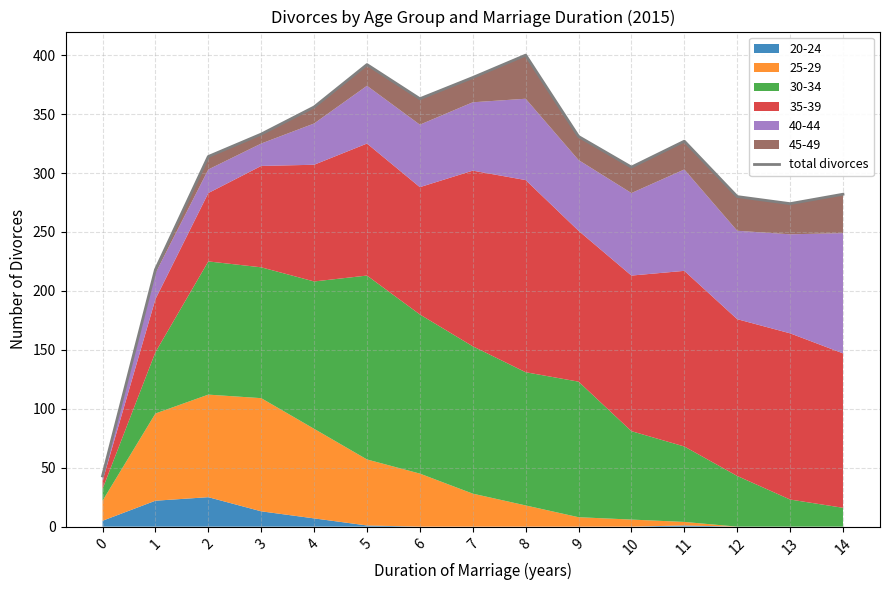

What is the greatest value displayed?

400